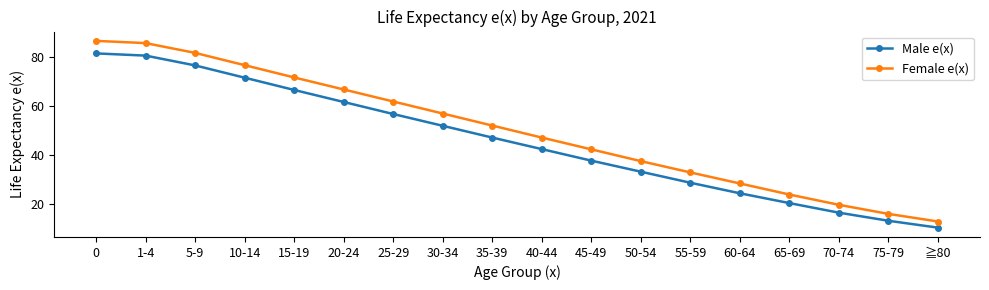

Is this an area chart (filled region under the line)?

No